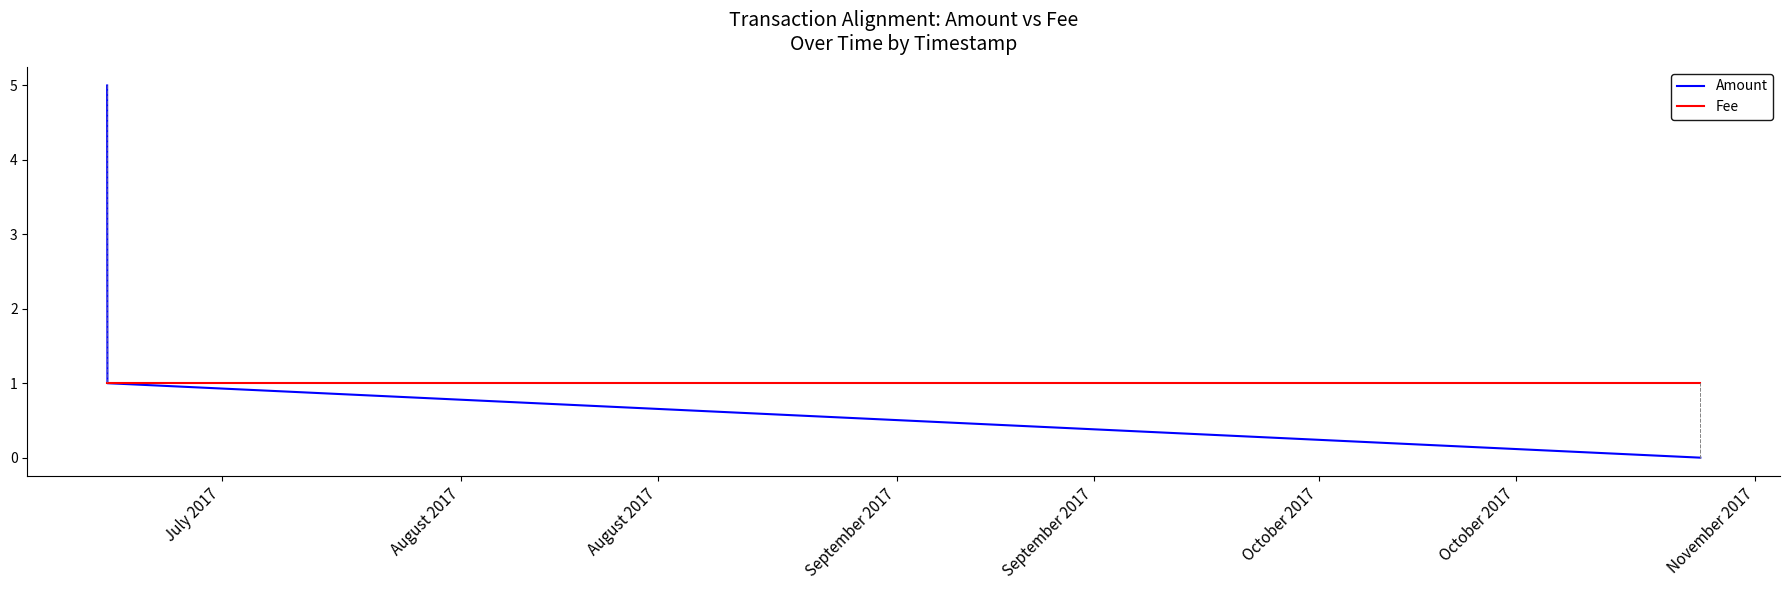

Rank the series by their maximum value, from highest to lowest.

Amount, Fee